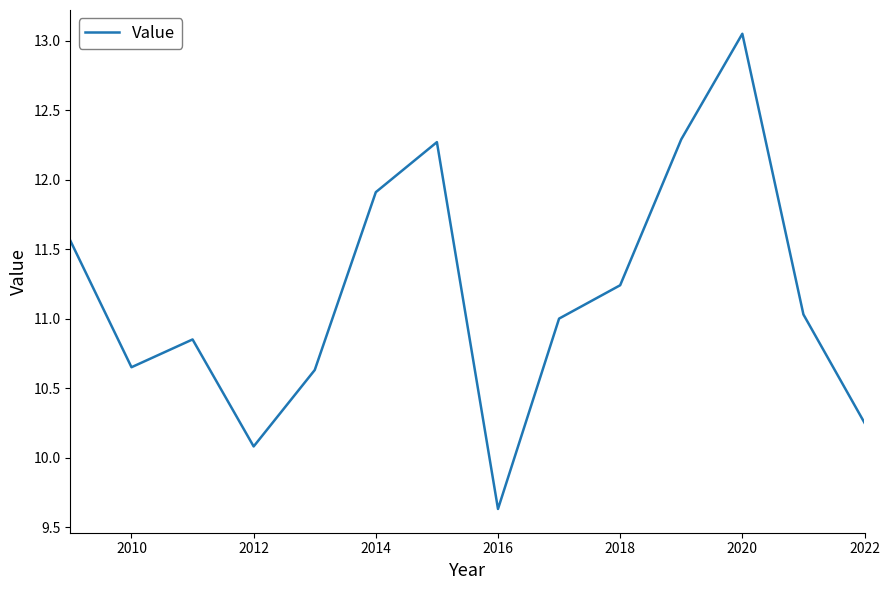

How many interior local peaks (higher than both neighbors) does the data have?

3